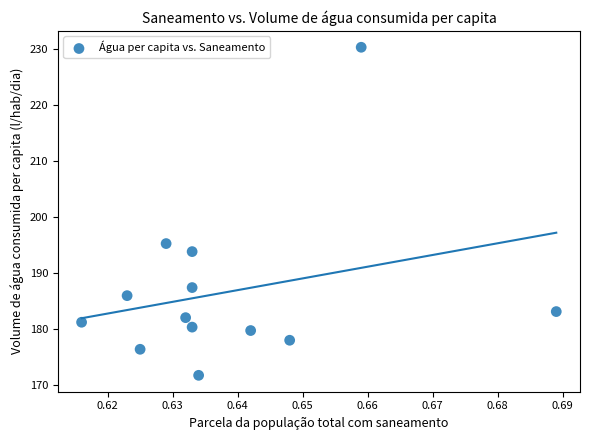

What is the range of Y values (max minus min)?

58.5